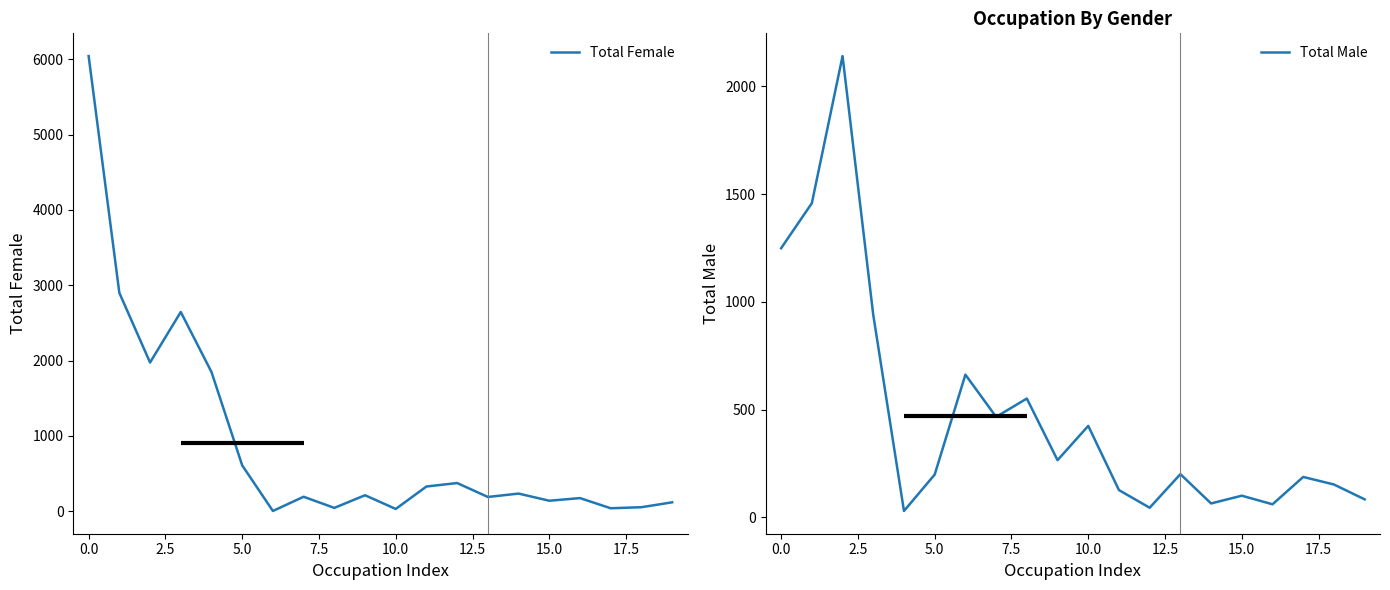

What is the greatest value displayed?

6044